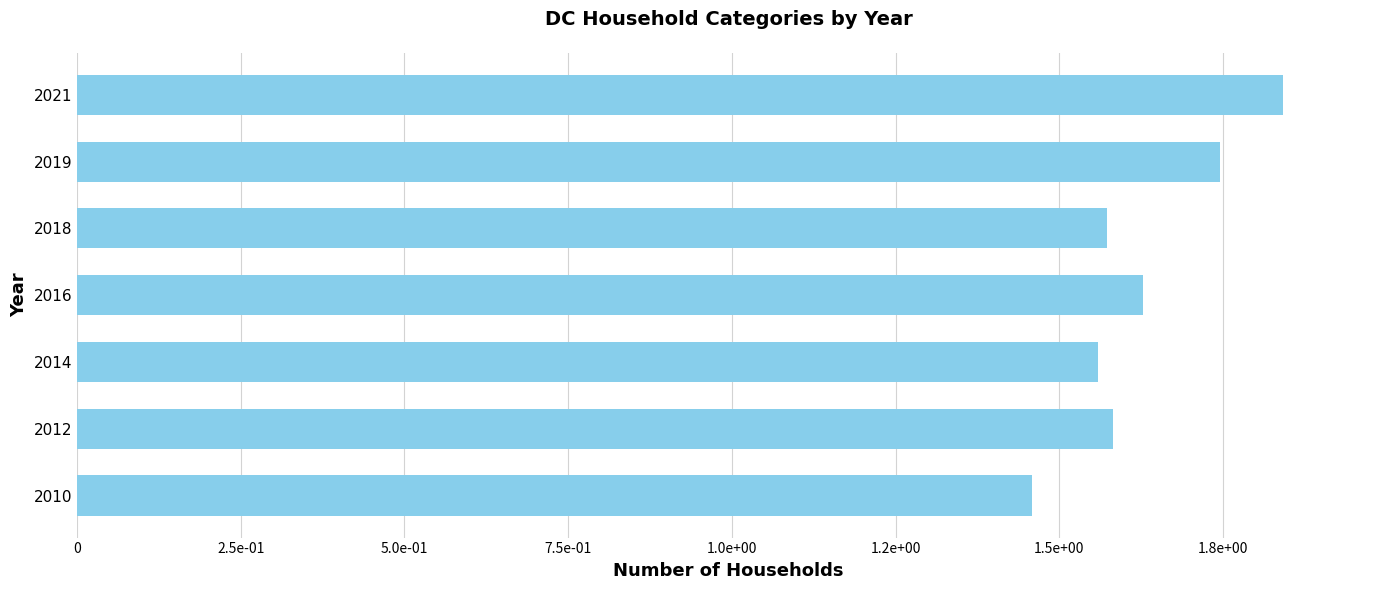

Are the bars horizontal?

Yes